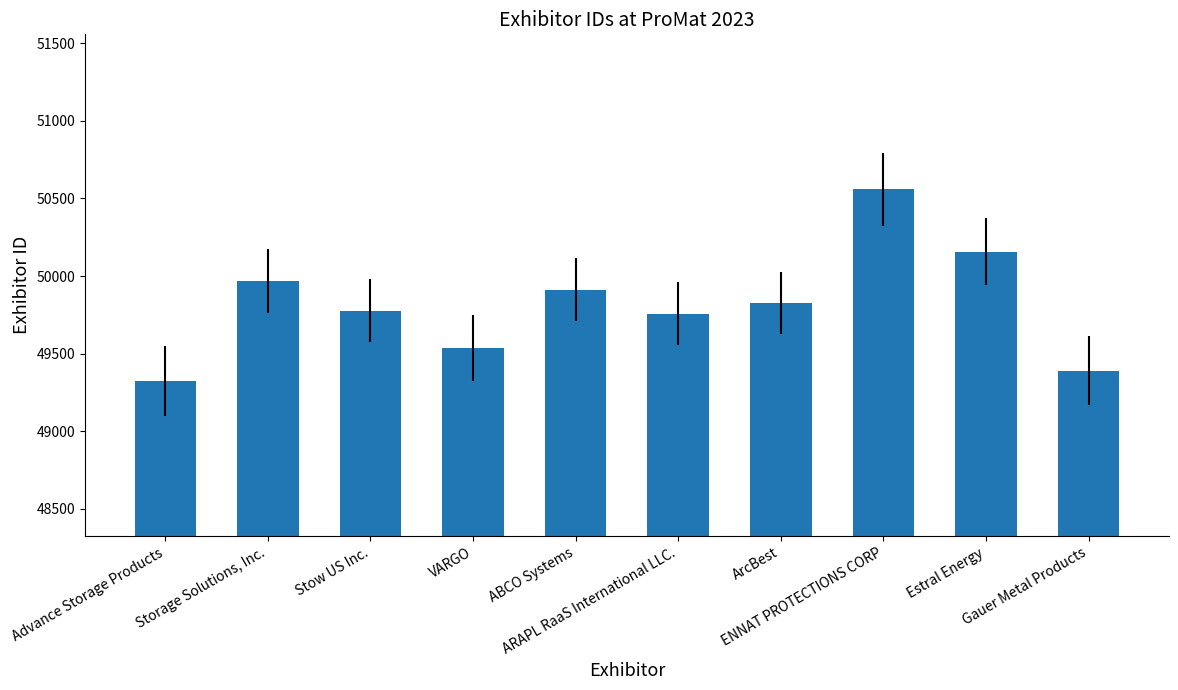

What is the difference between the maximum and minimum values?

1235